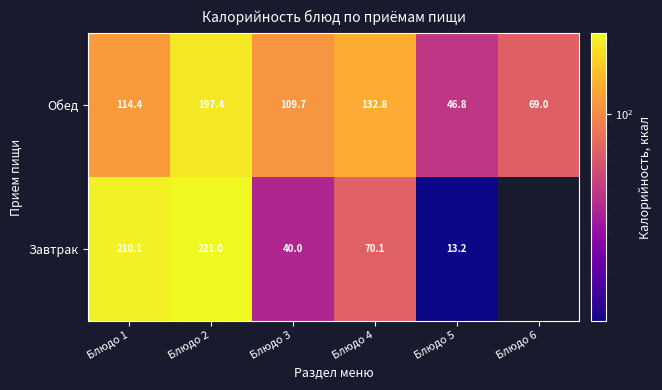

Is the value of Обед at Блюдо 3 greater than the value of Завтрак at Блюдо 4?

Yes